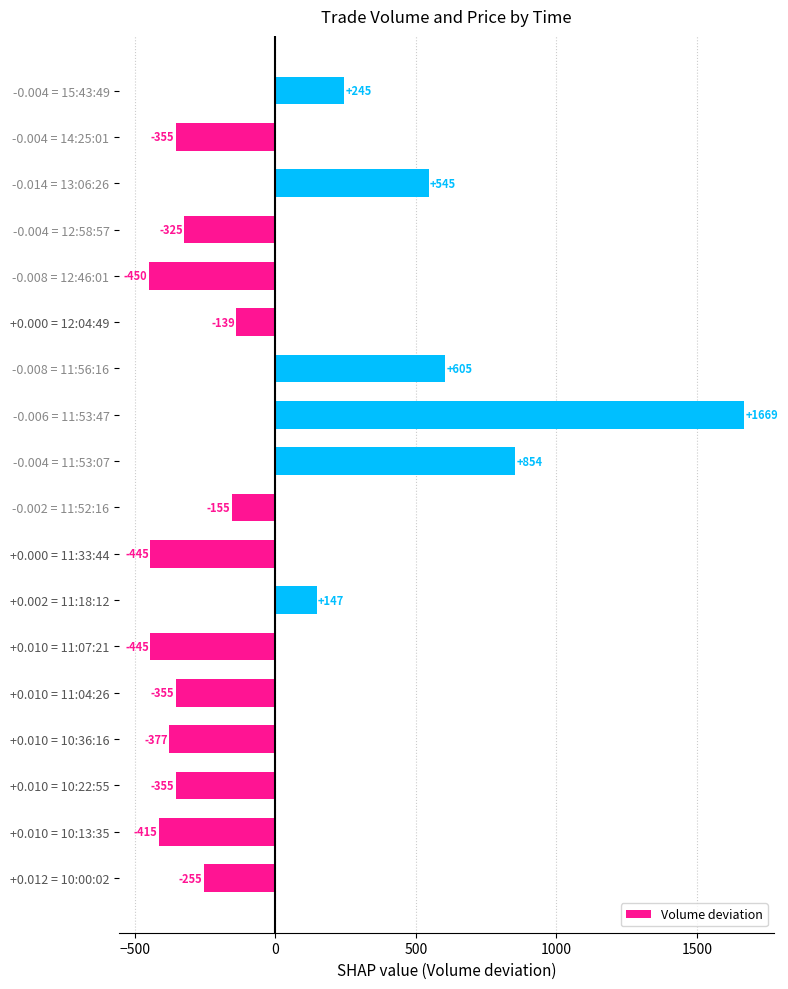

The value at +0.000 = 12:04:49 is -30.7. True or false?

False